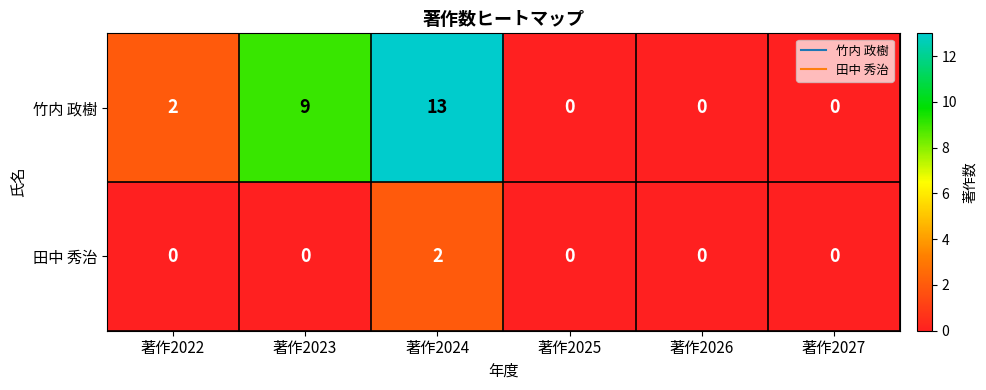

List the series in order of their peak value, lowest first.

田中 秀治, 竹内 政樹